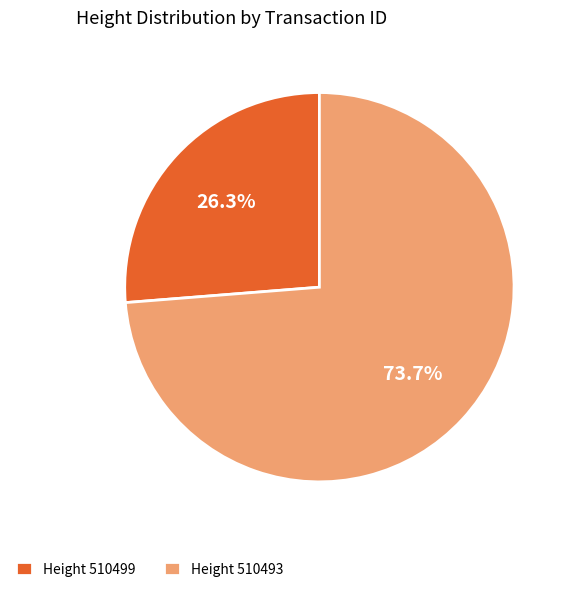

What is the smallest slice in the pie chart?

Height 510499